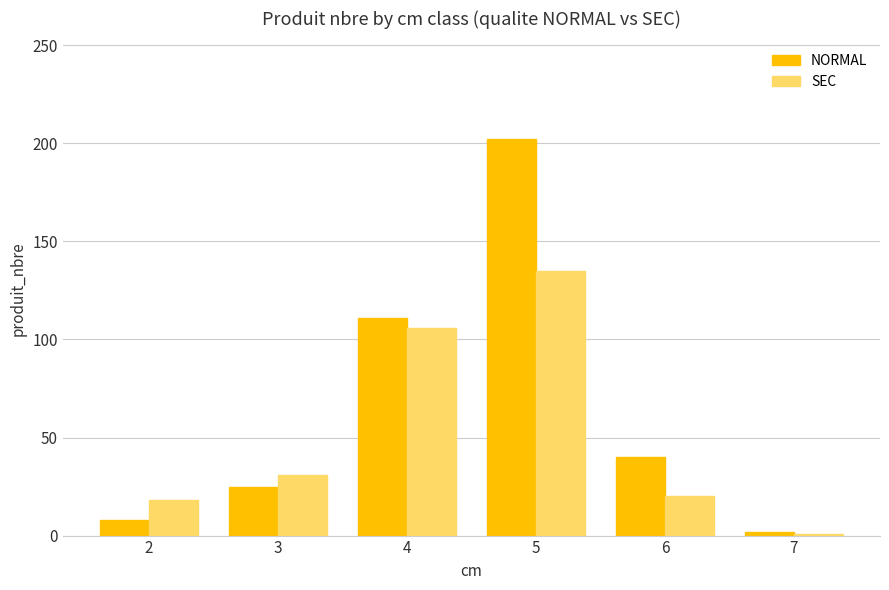

Which category has the lowest value in the NORMAL series?

7